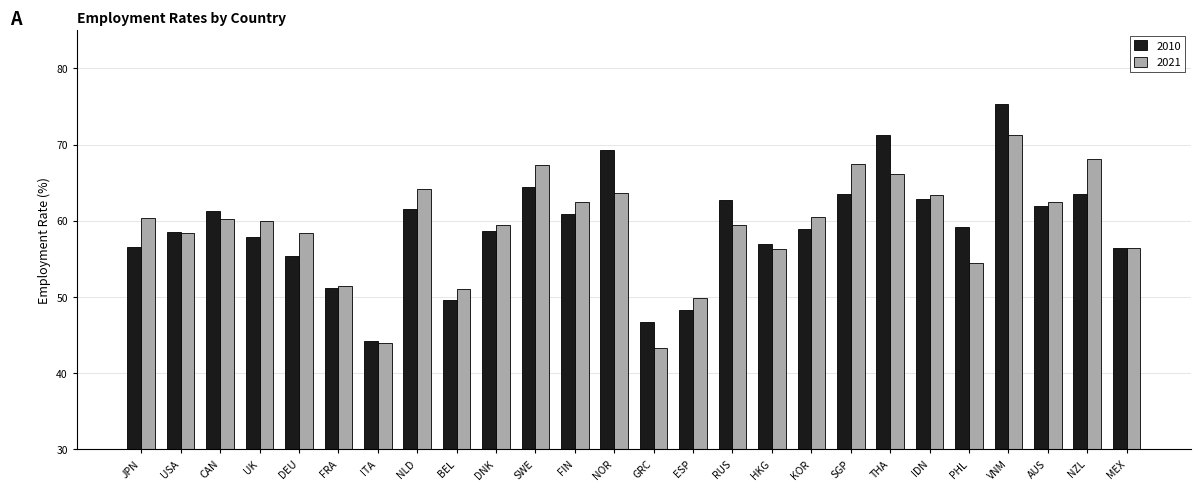

The 2021 series shows 62.5 at AUS. True or false?

True